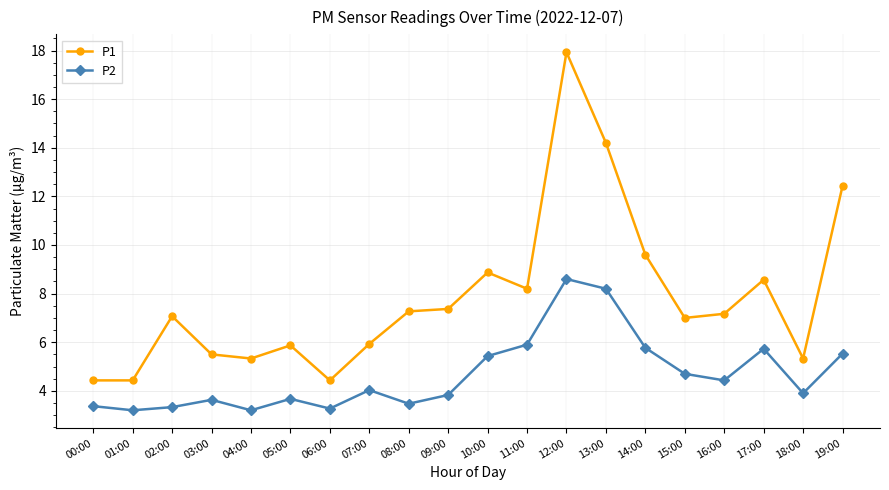

How many values in the P2 series exceed 4?

10